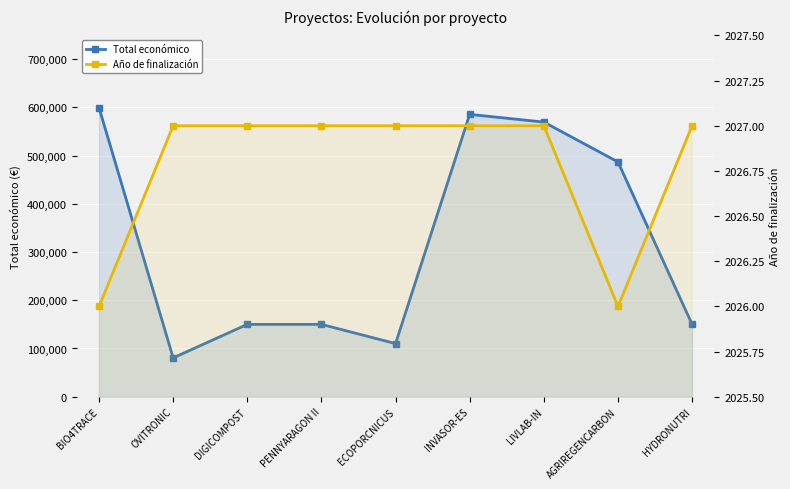

Is the value of Año de finalización at OVITRONIC greater than the value of Total económico at DIGICOMPOST?

No